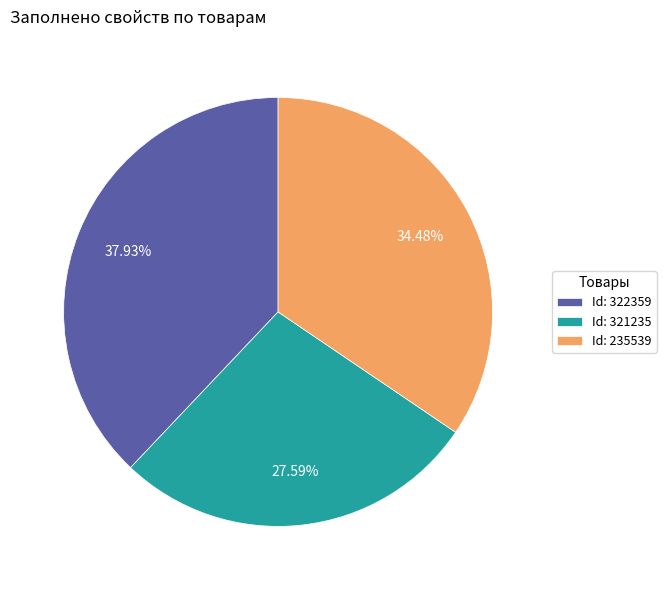

Is there any slice that represents more than half of the pie?

No